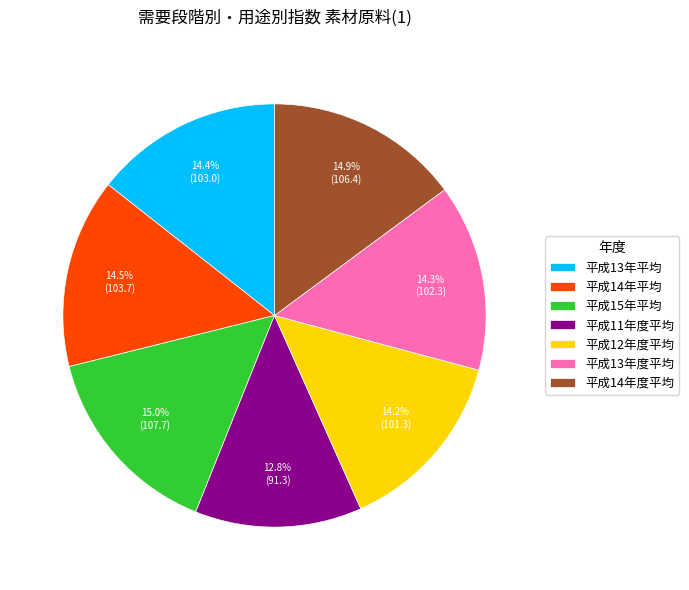

The 平成15年平均 slice represents 28% of the pie. True or false?

False